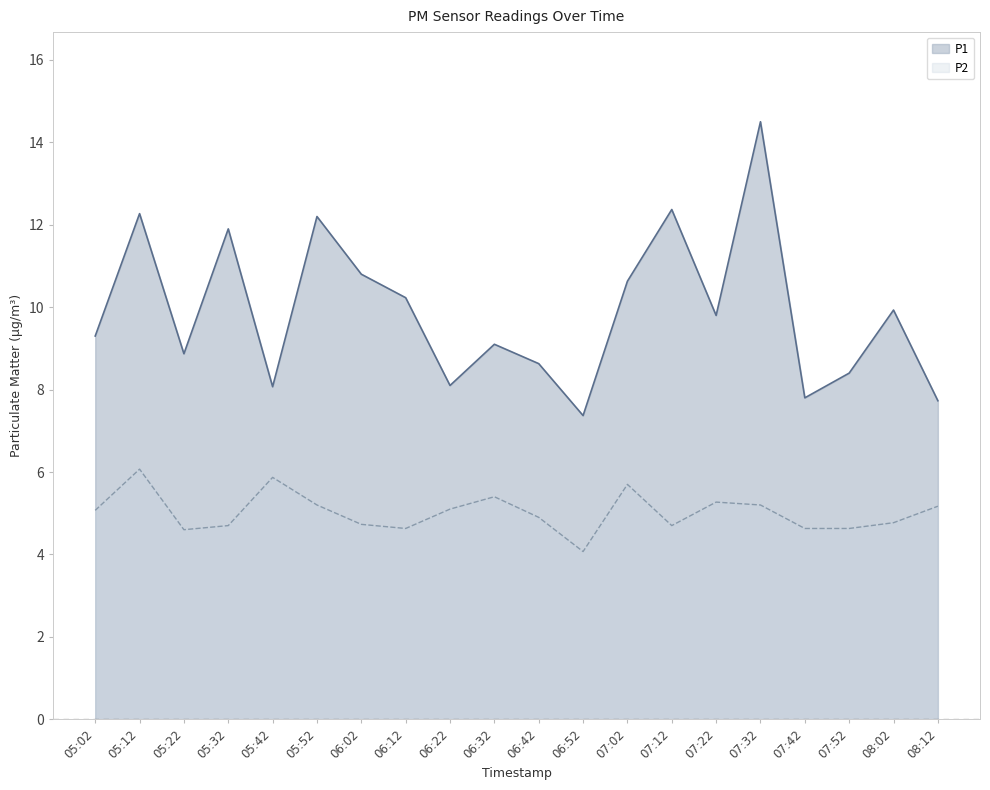

What is the maximum value for P1?

14.5